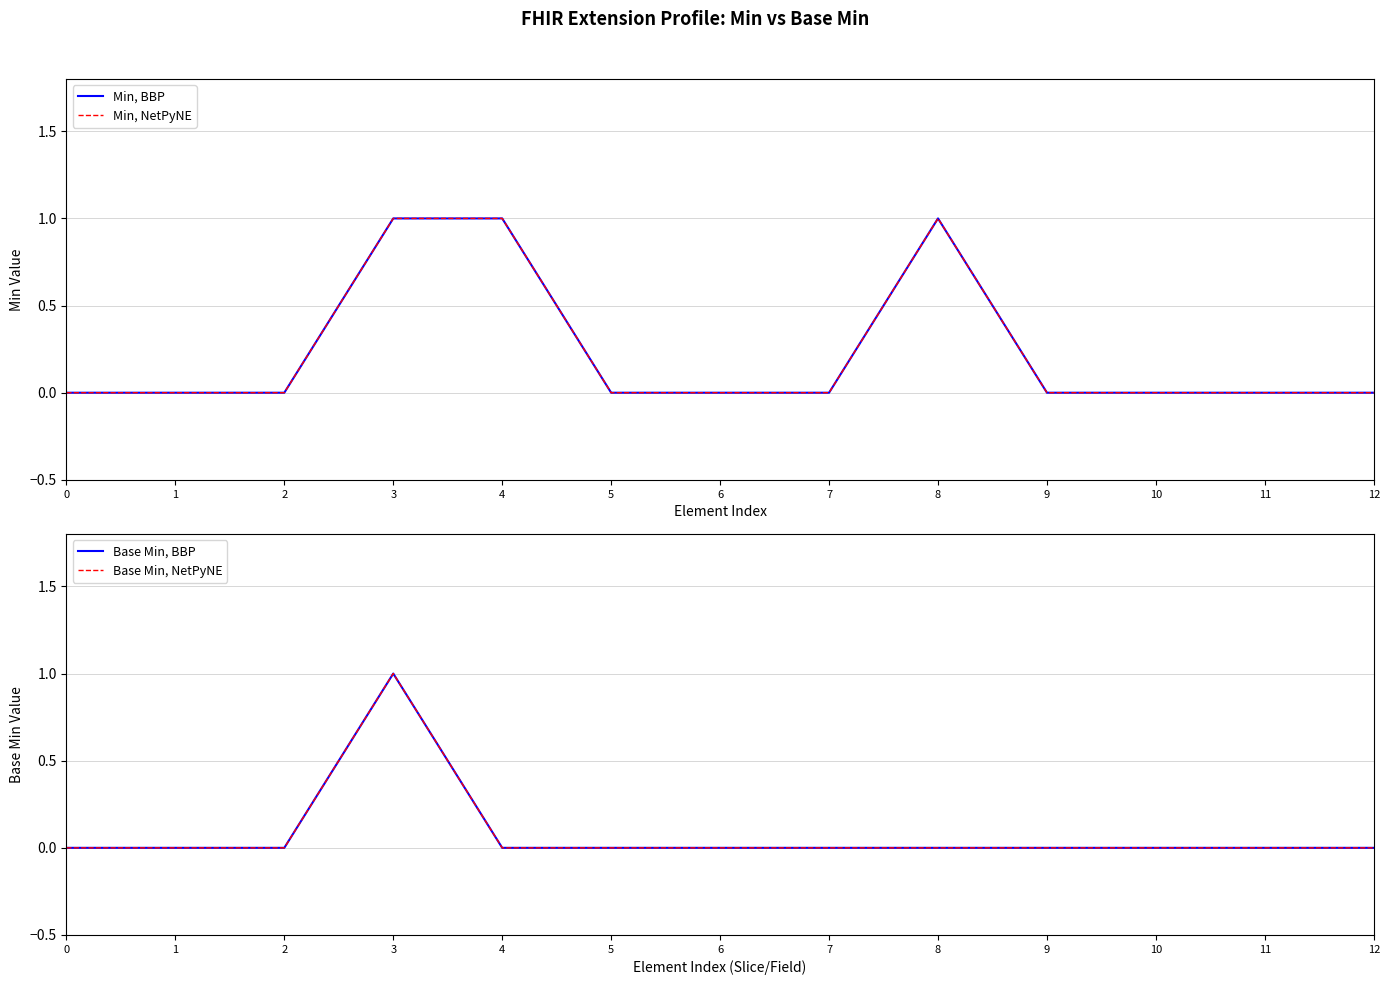

What is the difference between the maximum and minimum values in the Base Min, NetPyNE series?

1